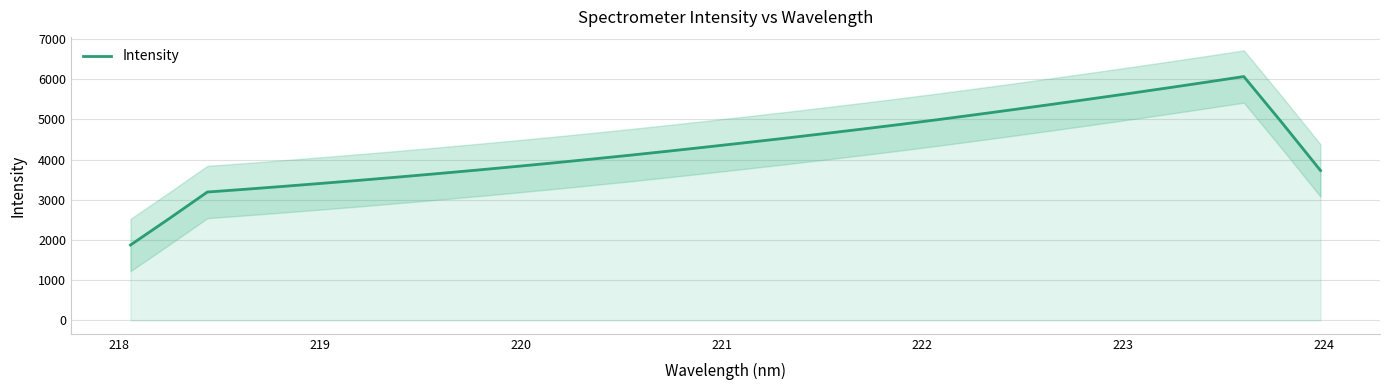

What is the maximum value for Intensity?

6065.4